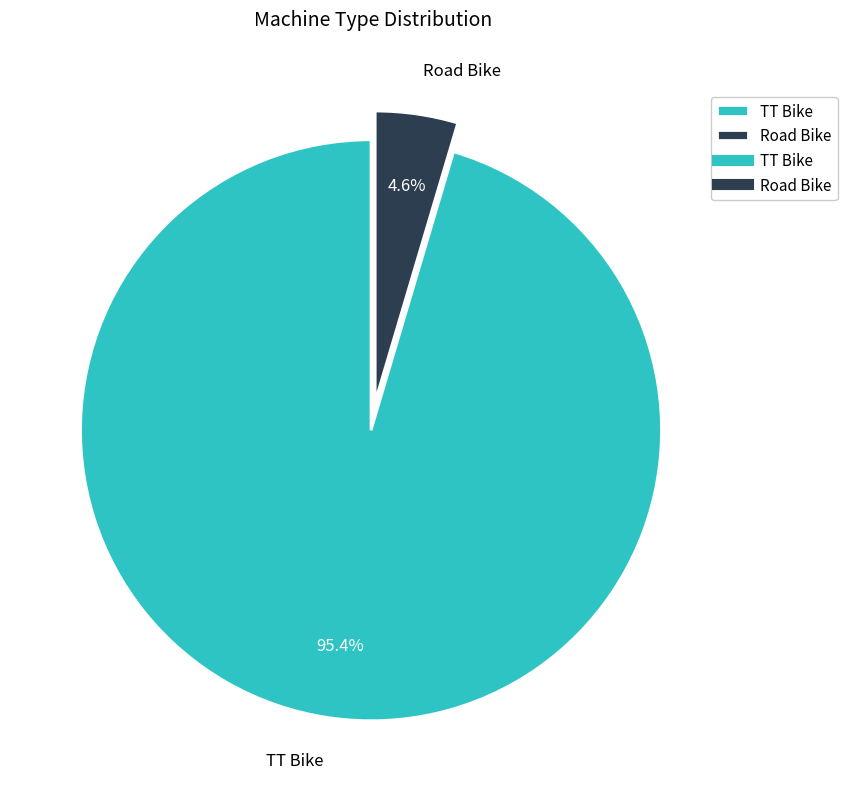

How many slices are in this pie chart?

2